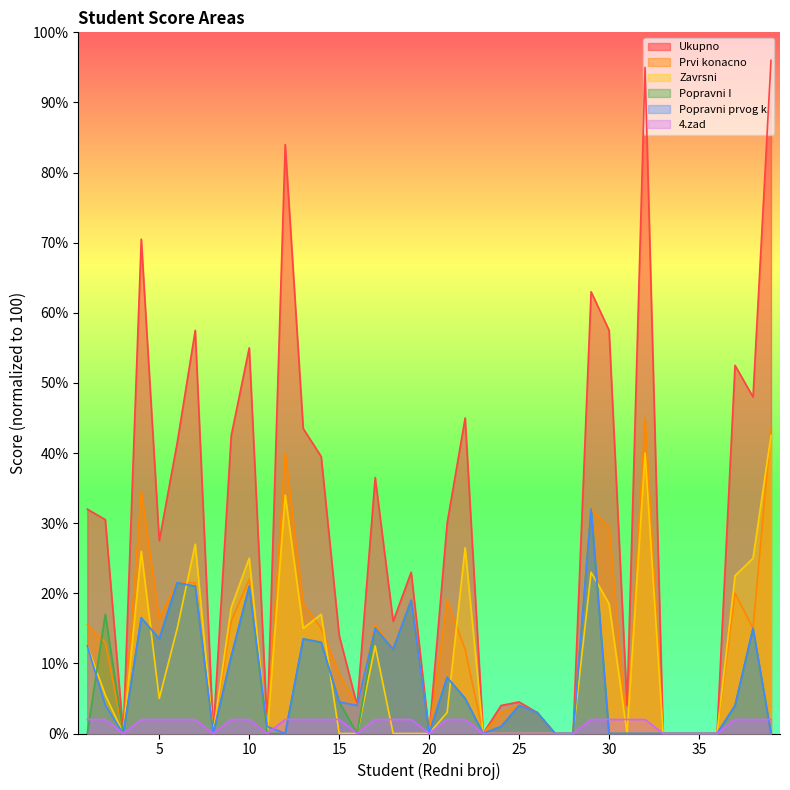

Which category has the lowest value in the Ukupno series?

3